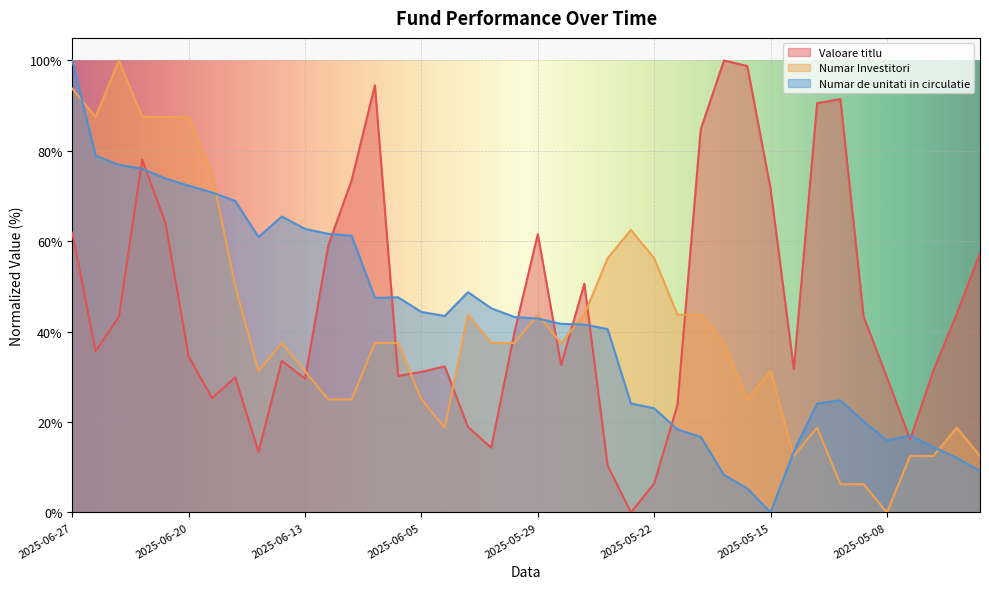

Which series ends up on top after the final intersection of Numar Investitori and Valoare titlu?

Valoare titlu